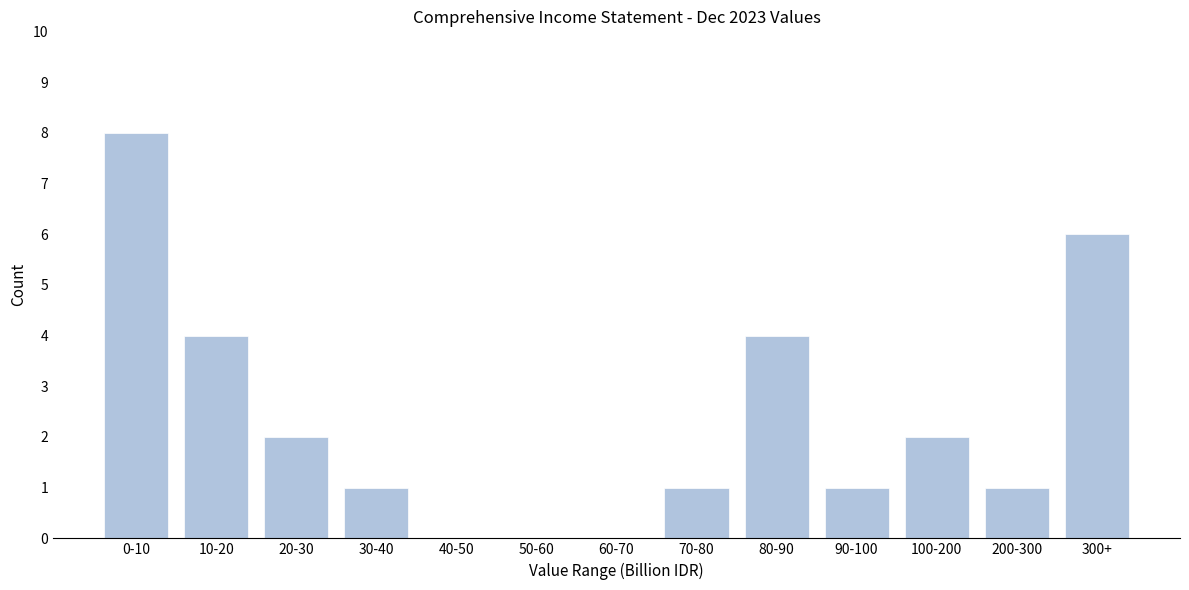

Reading left to right, extract all data points from this chart.

0-10=8	10-20=4	20-30=2	30-40=1	40-50=0	50-60=0	60-70=0	70-80=1	80-90=4	90-100=1	100-200=2	200-300=1	300+=6